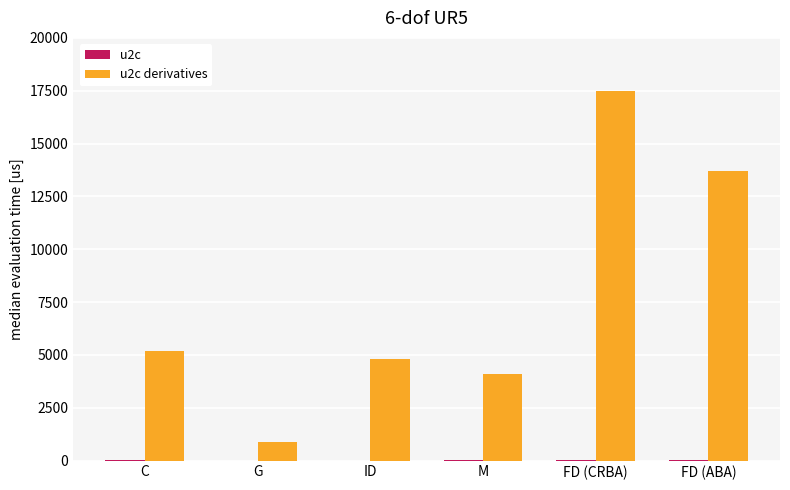

At which category is the sum across all series the highest?

FD (CRBA)